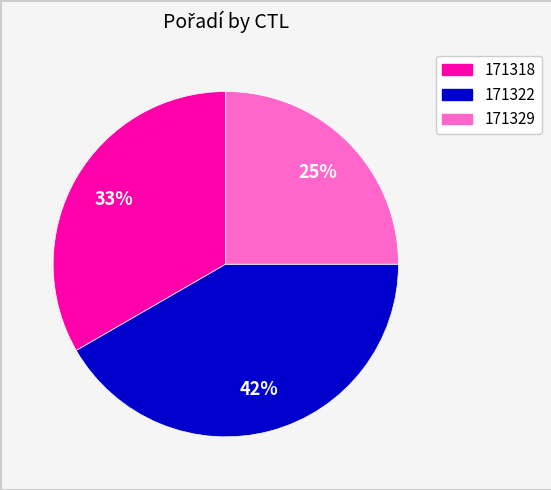

What is the smallest slice in the pie chart?

171329